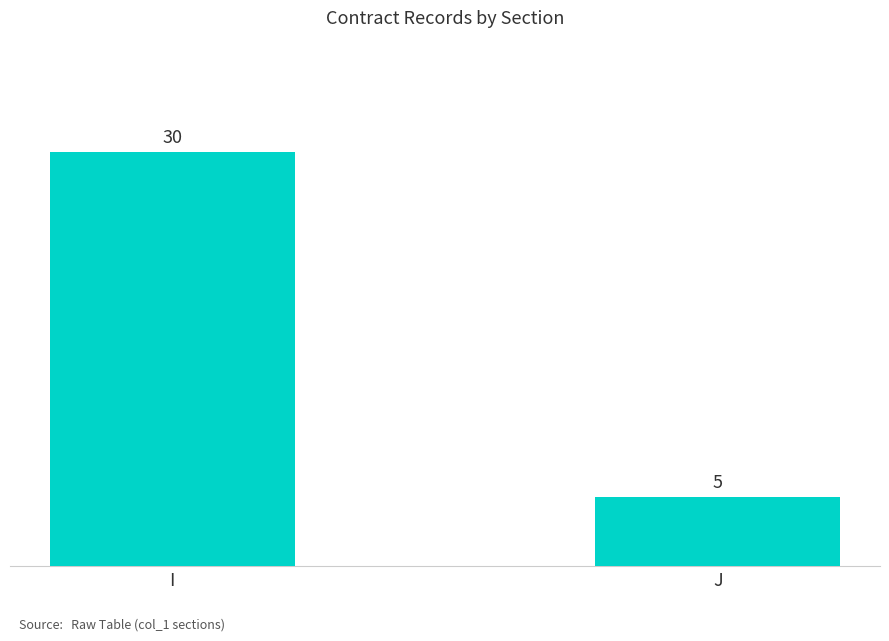

The chart shows a value of 2 at J. True or false?

False